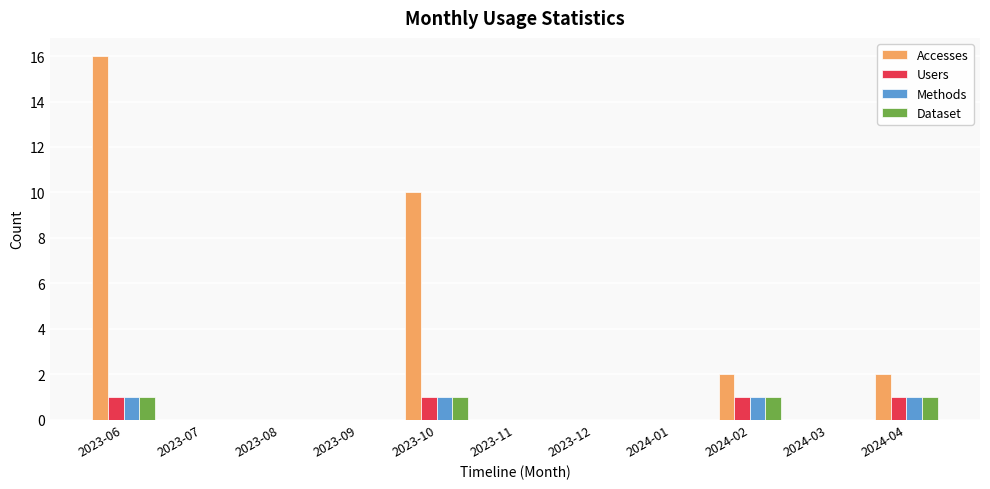

At which category is the sum across all series the highest?

2023-06